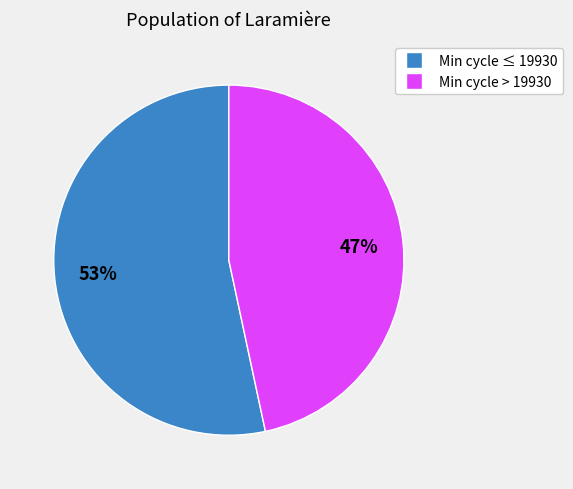

How many segments does this pie chart have?

2